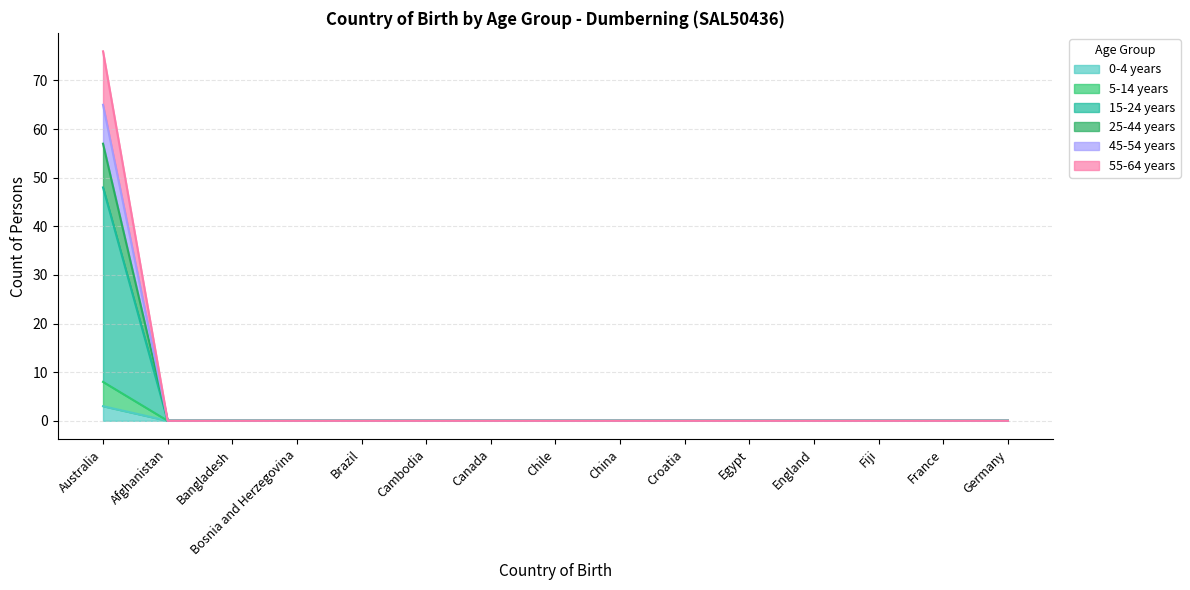

Between Bosnia and Herzegovina and Chile, which is larger?

Bosnia and Herzegovina